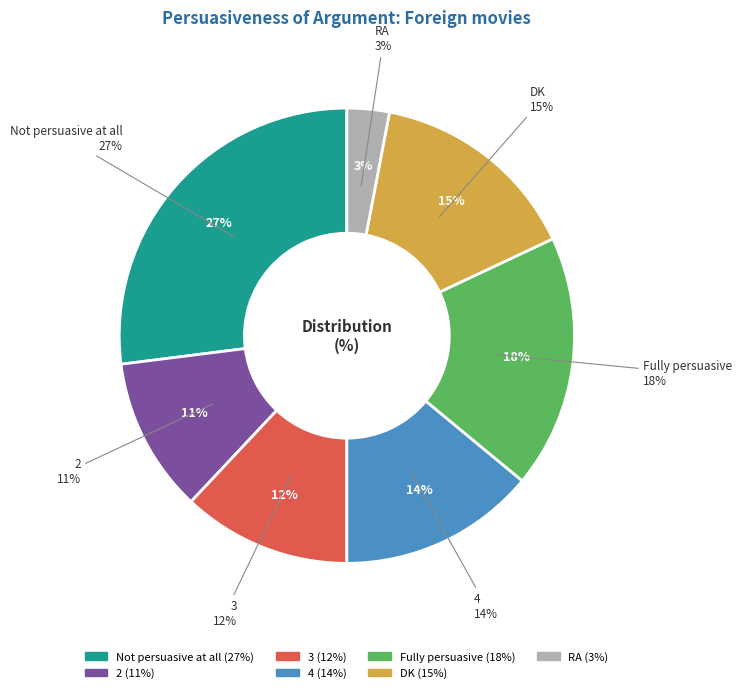

Which category has the biggest portion of the pie?

Not persuasive at all